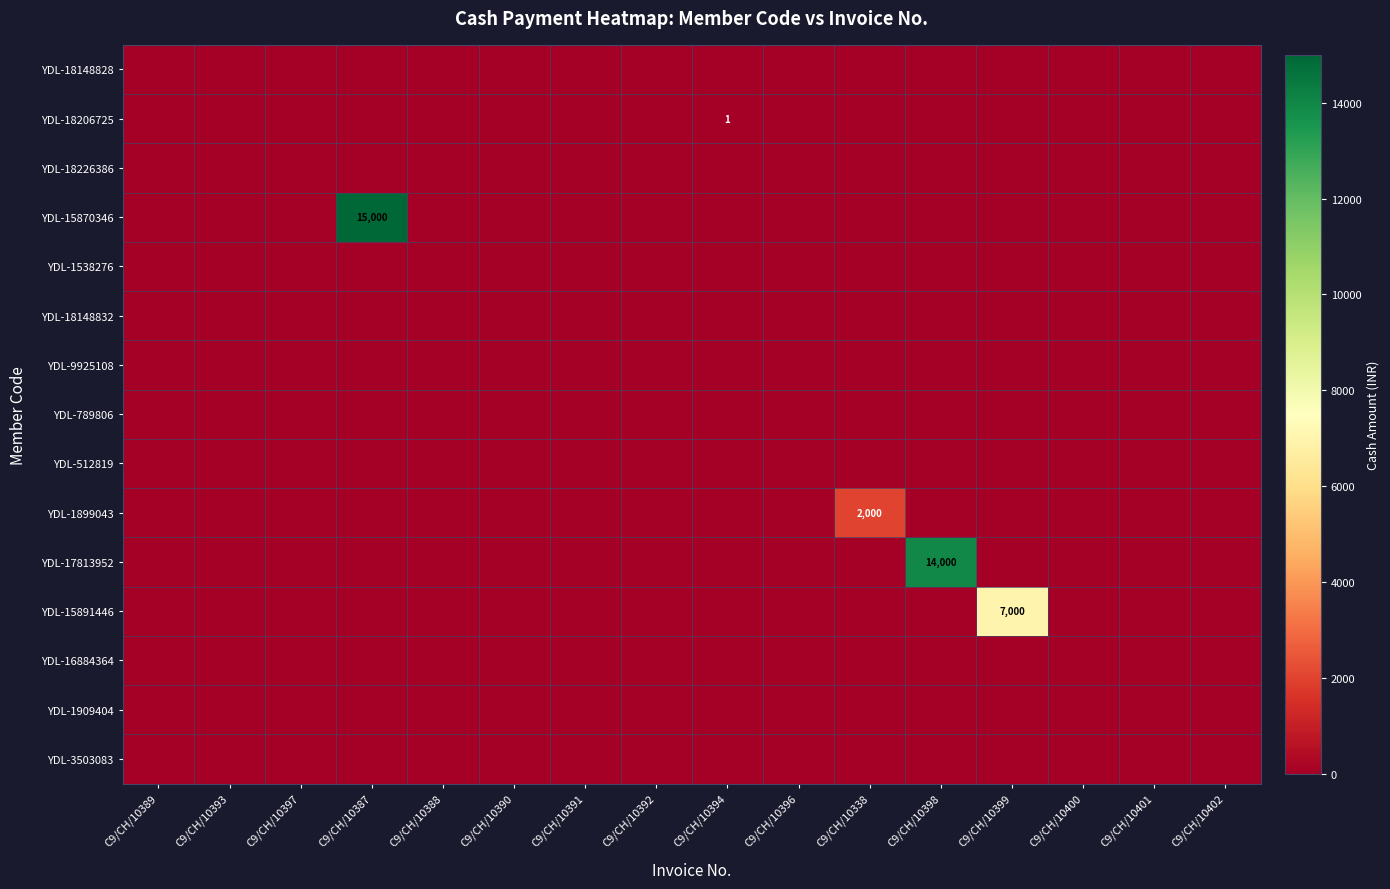

Which series has the widest spread of values?

YDL-15870346